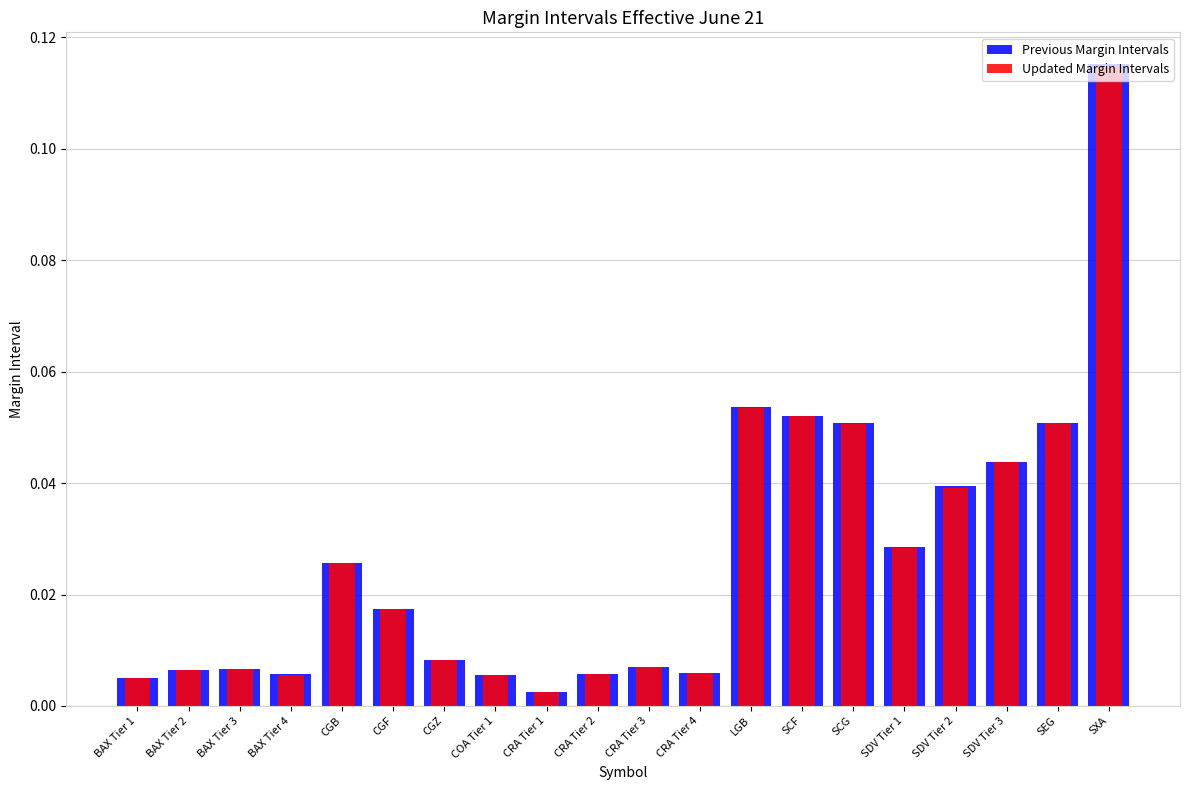

At how many categories does at least one series exceed 0?

20